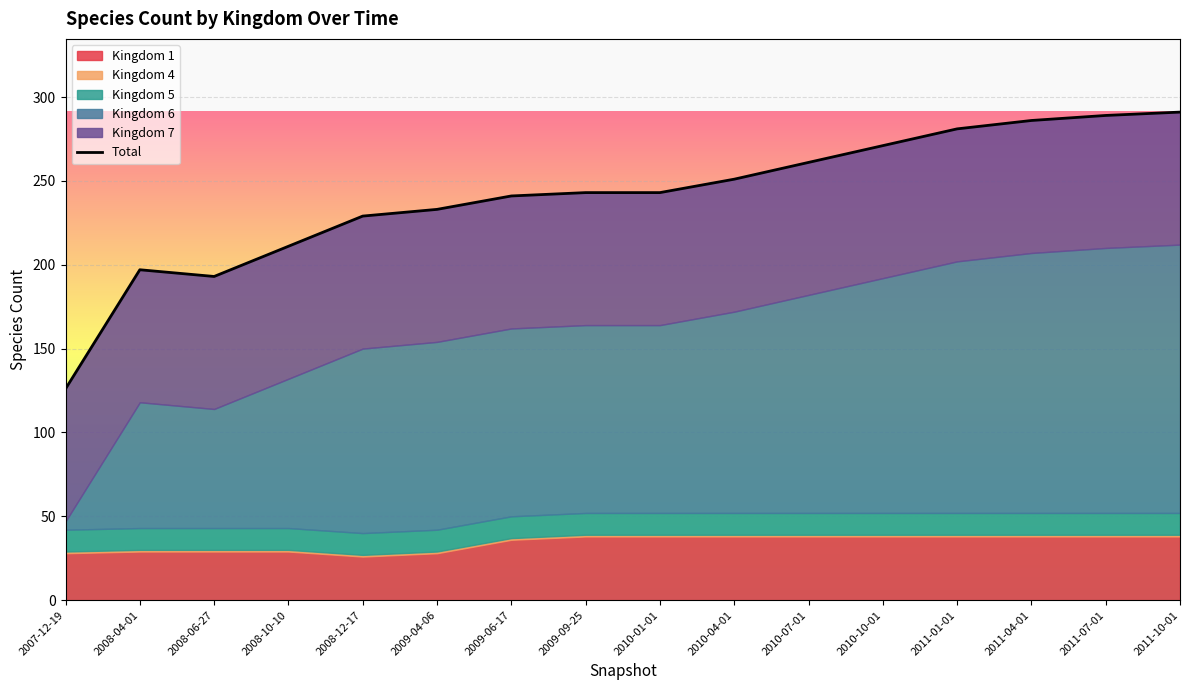

What is the difference between the 6 values at 2011-01-01 and 2008-12-17?

40